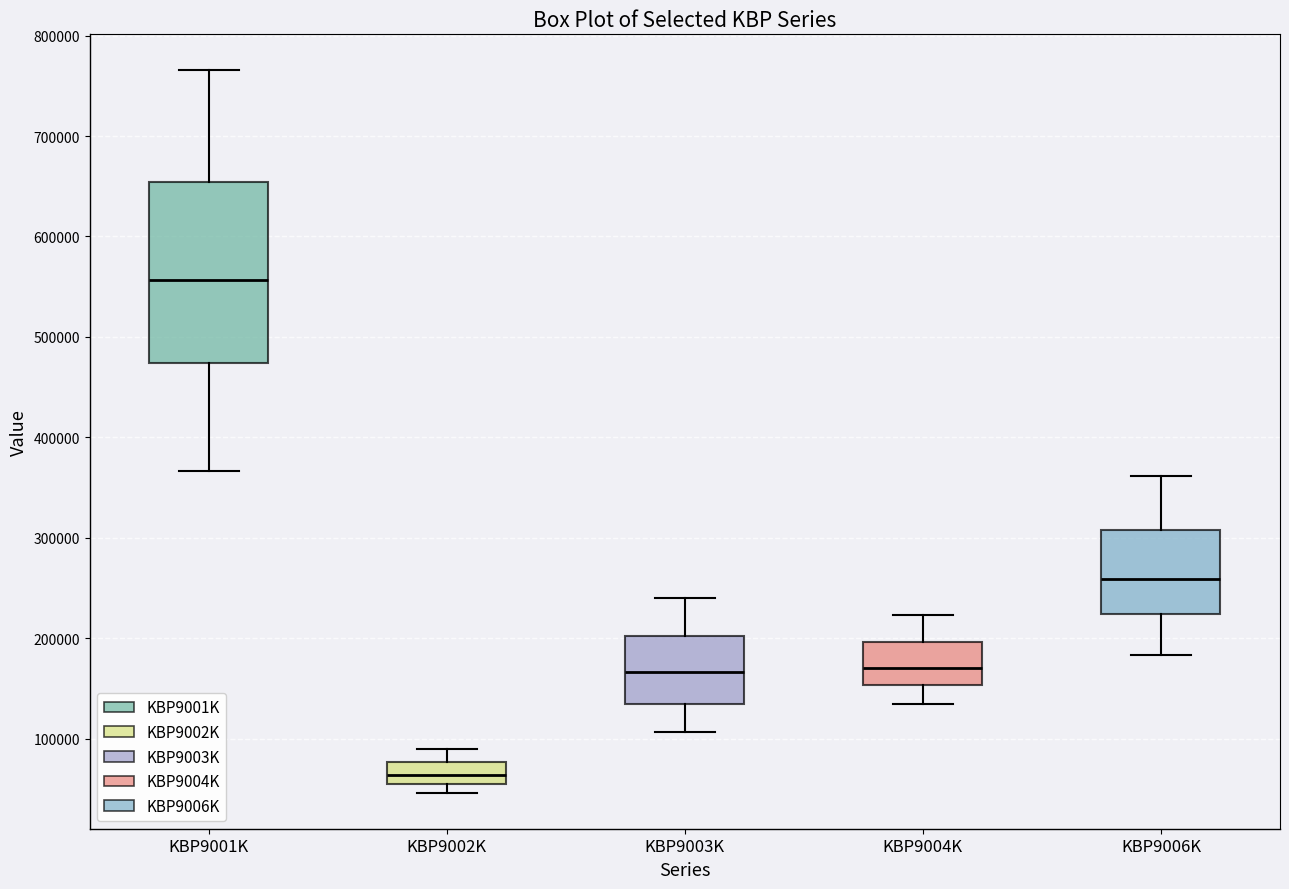

Which box's median line is the lowest?

KBP9002K